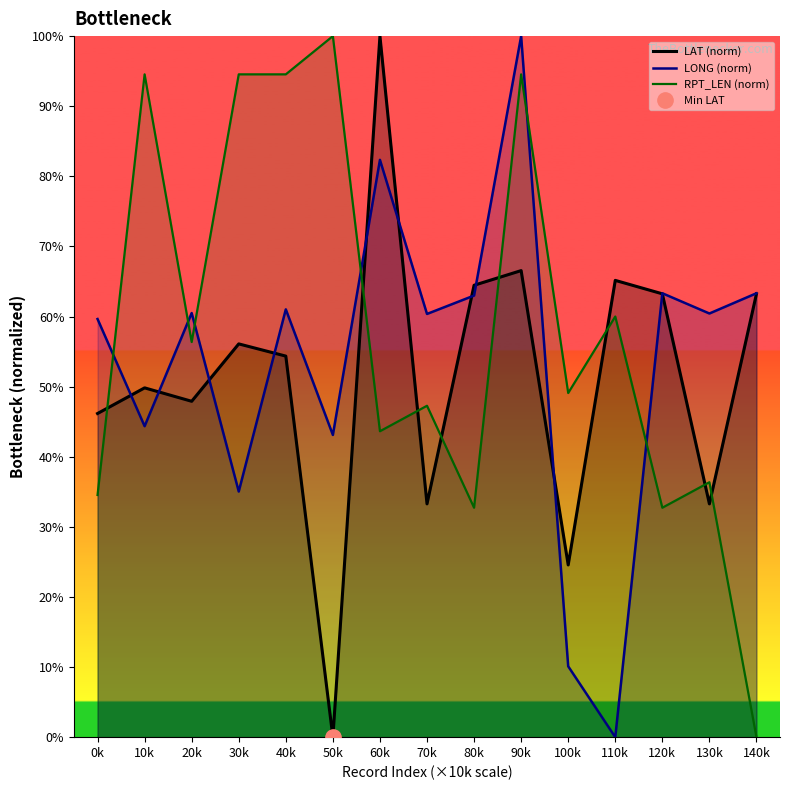

Where is the first local maximum for LONG (norm)?

20k